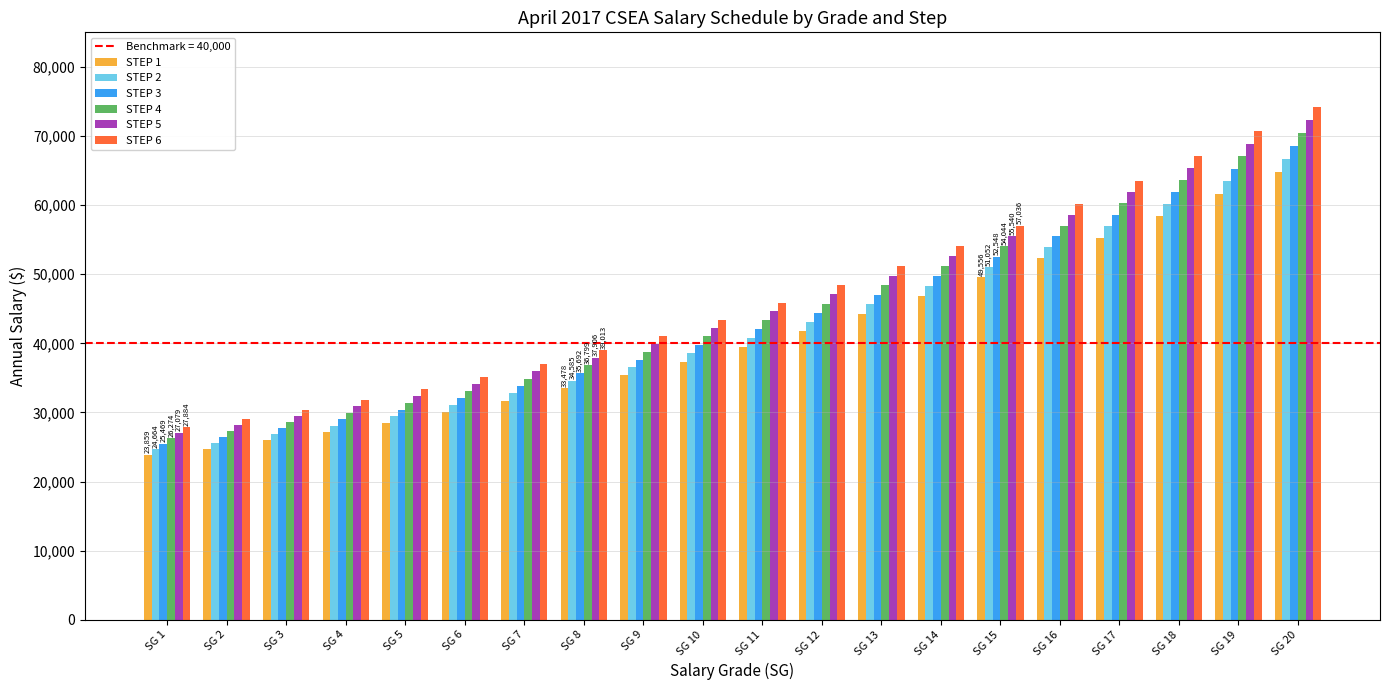

Rank the series at SG 4 from lowest to highest value.

STEP 1, STEP 2, STEP 3, STEP 4, STEP 5, STEP 6